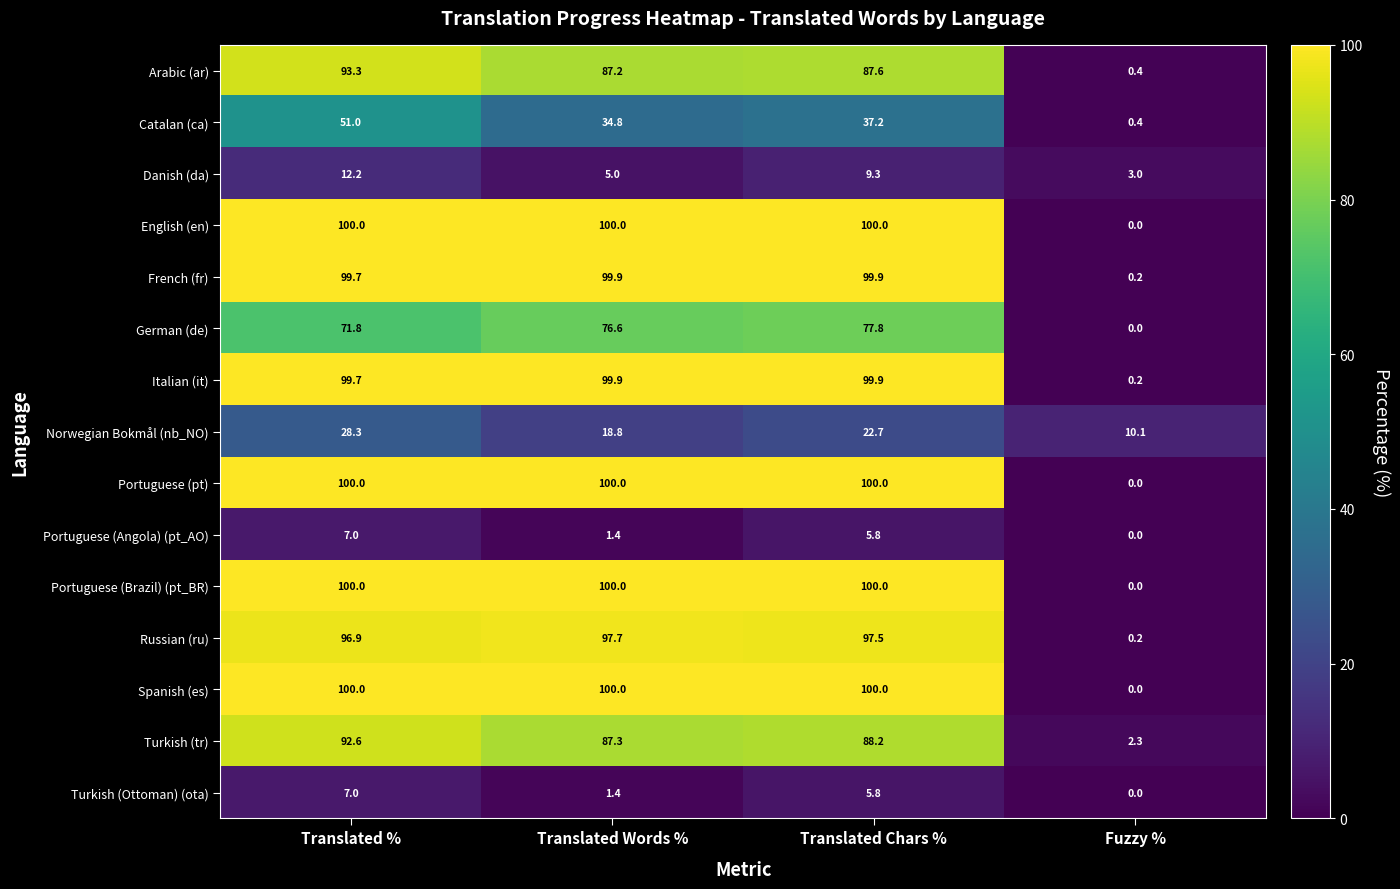

How many values in the Catalan (ca) series exceed 37?

2